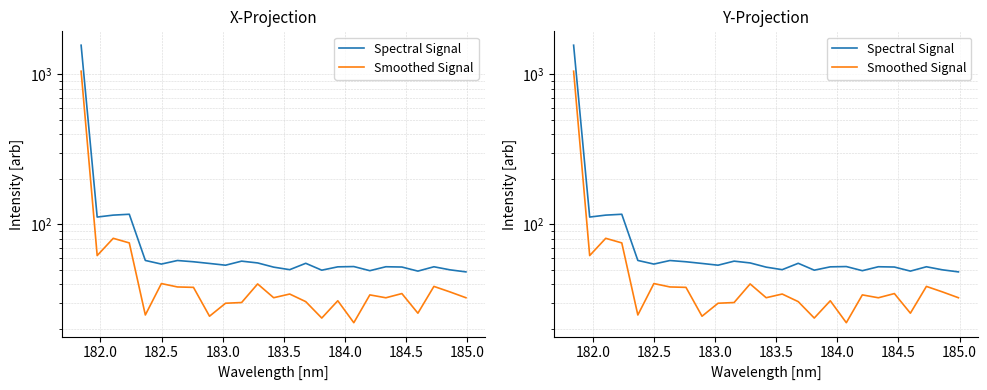

How many interior local valleys does the Spectral Signal series have?

7